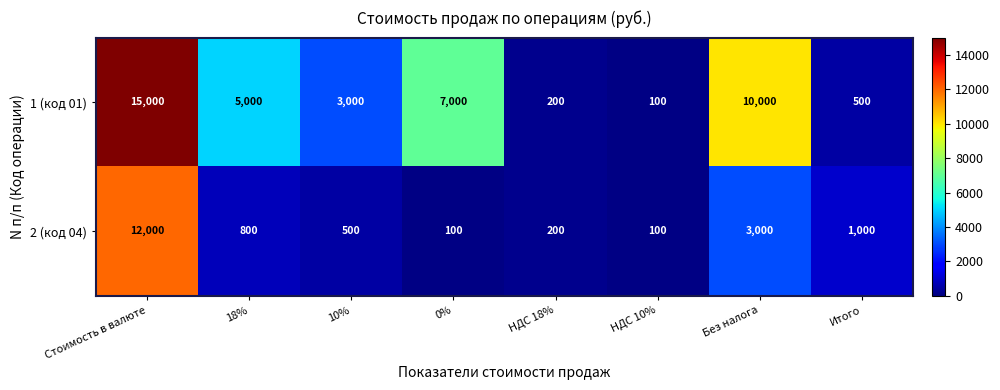

Rank the series by their maximum value, from highest to lowest.

1 (код 01), 2 (код 04)